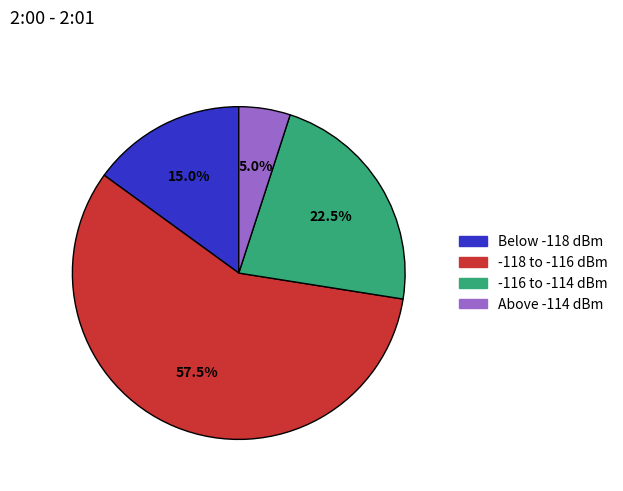

Rank the categories by value from highest to lowest.

-118 to -116 dBm, -116 to -114 dBm, Below -118 dBm, Above -114 dBm